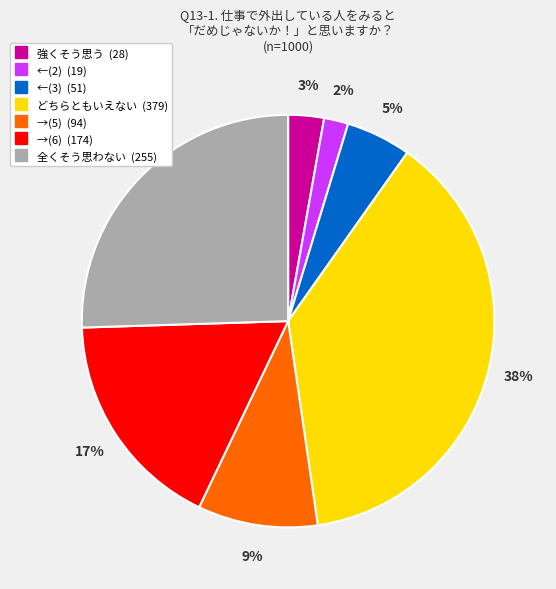

How many slices are in this pie chart?

7